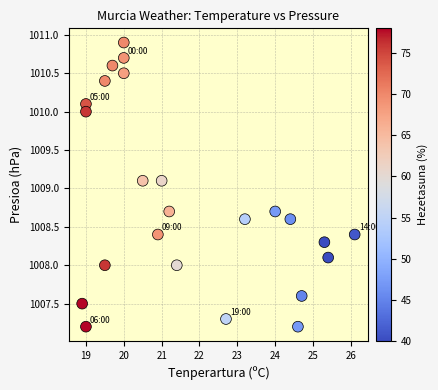

What is the range of Y values (max minus min)?

3.7